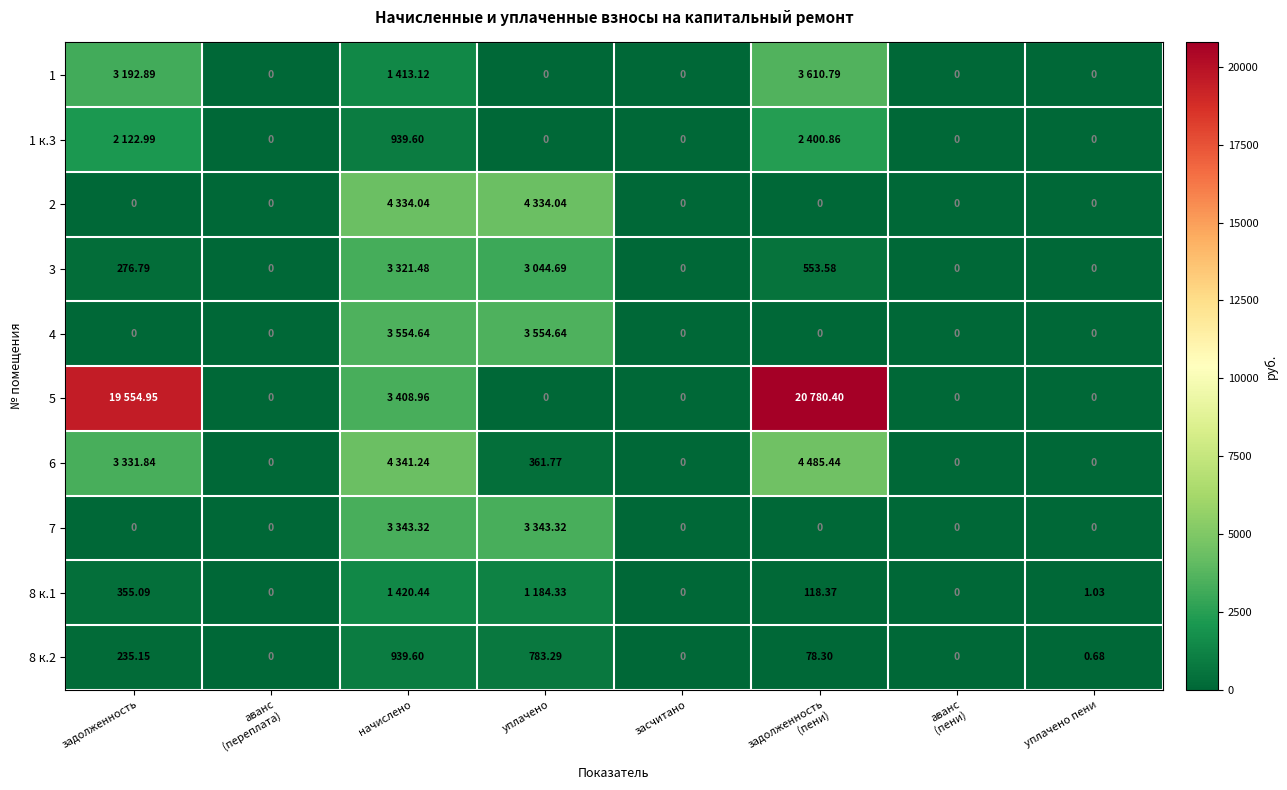

Where does the 8 к.2 series first go above 78?

задолженность